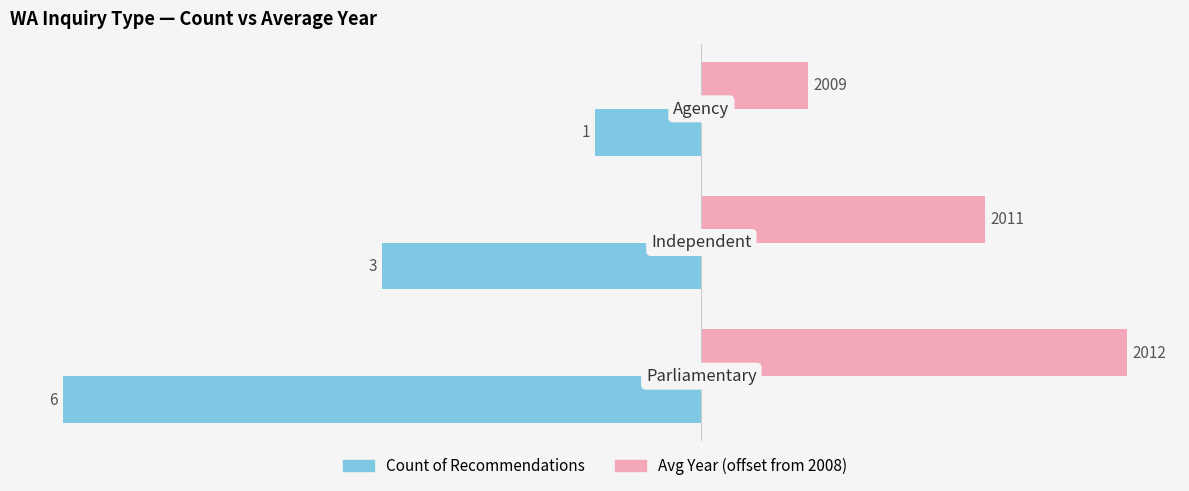

What are all the series names shown in the legend?

Count of Recommendations, Avg Year (offset from 2008)